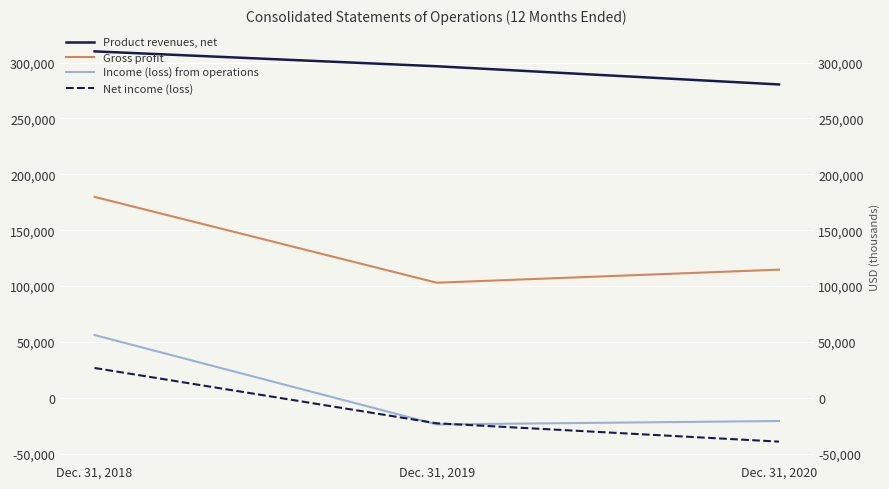

What is the difference between the Net income (loss) values at Dec. 31, 2018 and Dec. 31, 2020?

65880